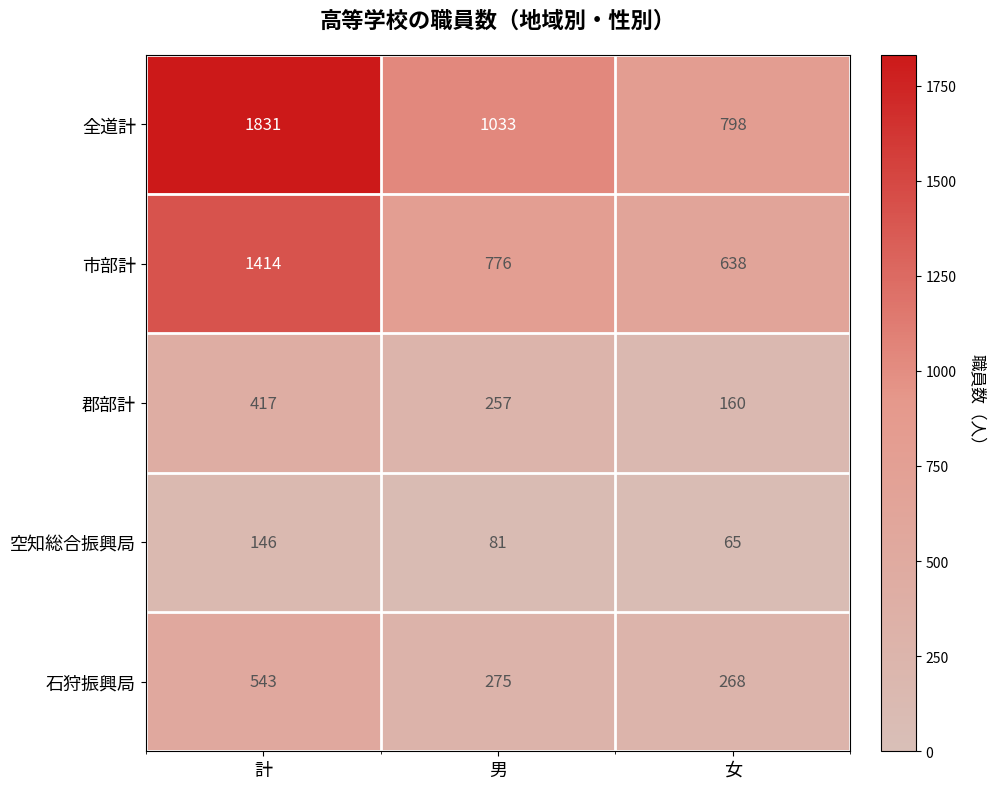

What is the approximate value of 市部計 at 女?

638